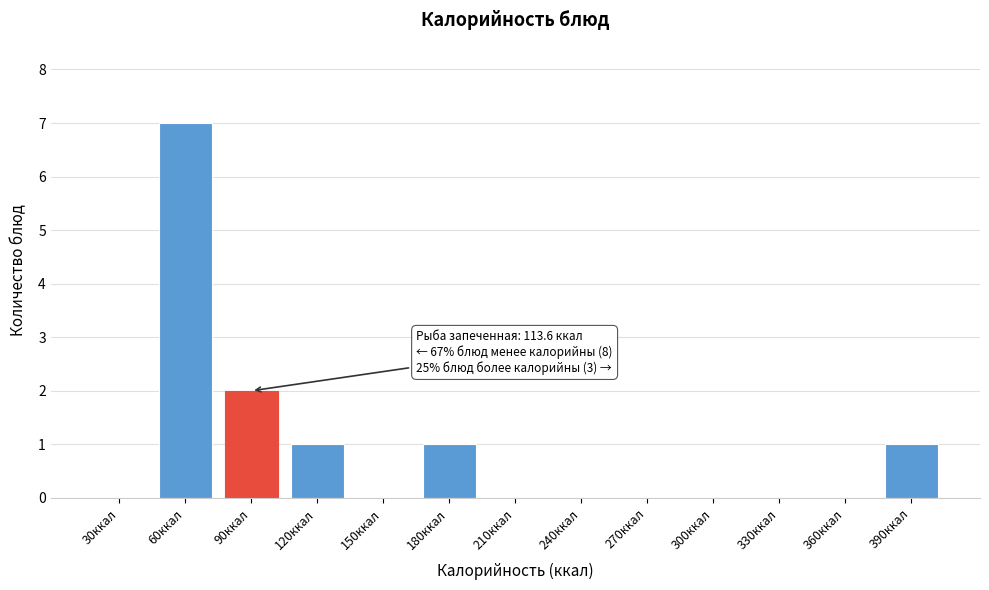

Reading right to left, list all the values displayed in this chart.

390ккал=1	360ккал=0	330ккал=0	300ккал=0	270ккал=0	240ккал=0	210ккал=0	180ккал=1	150ккал=0	120ккал=1	90ккал=2	60ккал=7	30ккал=0